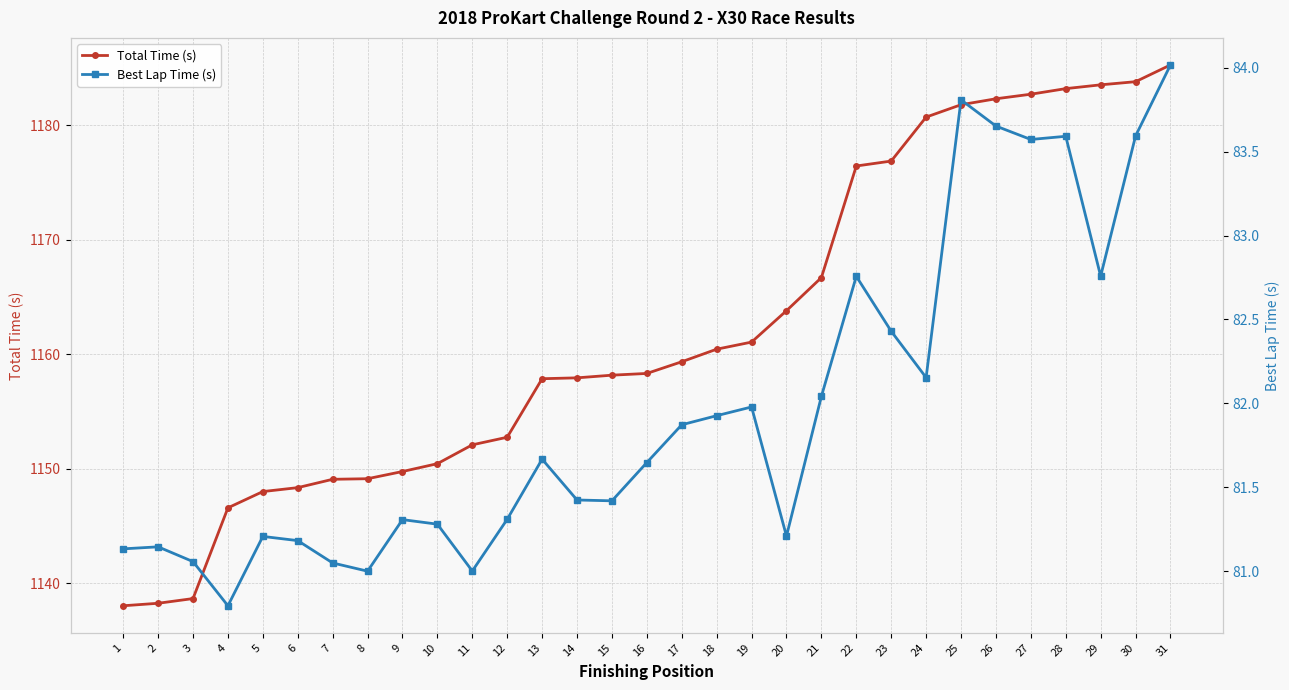

How many distinct data groups are displayed?

2